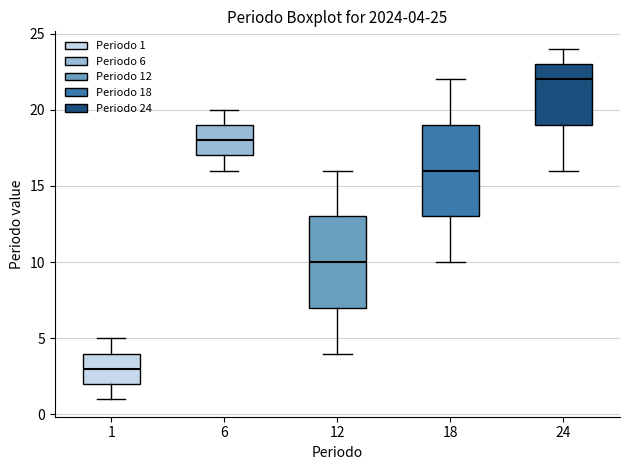

Which box has the lowest median line?

1